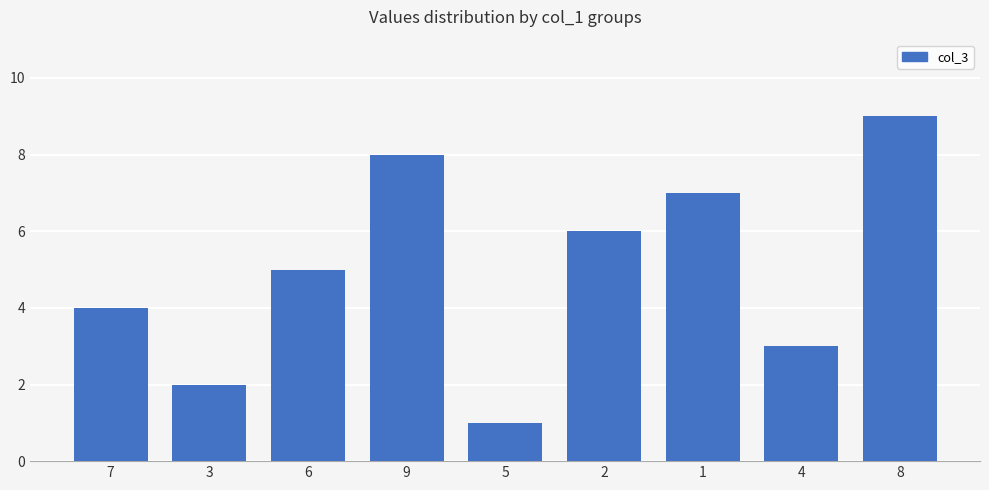

What is the sum of all values?

45